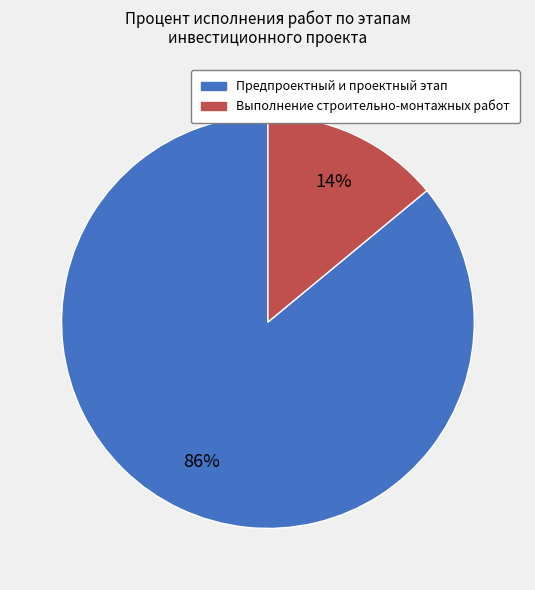

Count the number of slices in the pie.

2